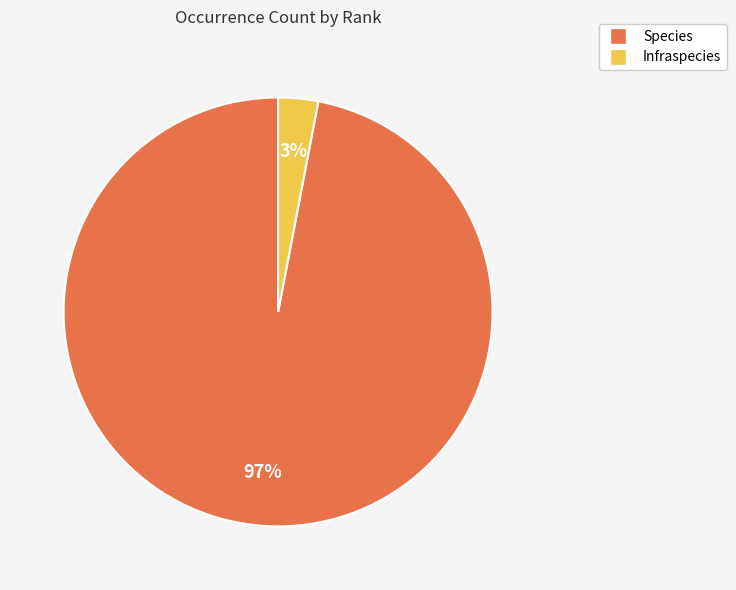

To the nearest percent, what percentage of the pie is Infraspecies?

3%